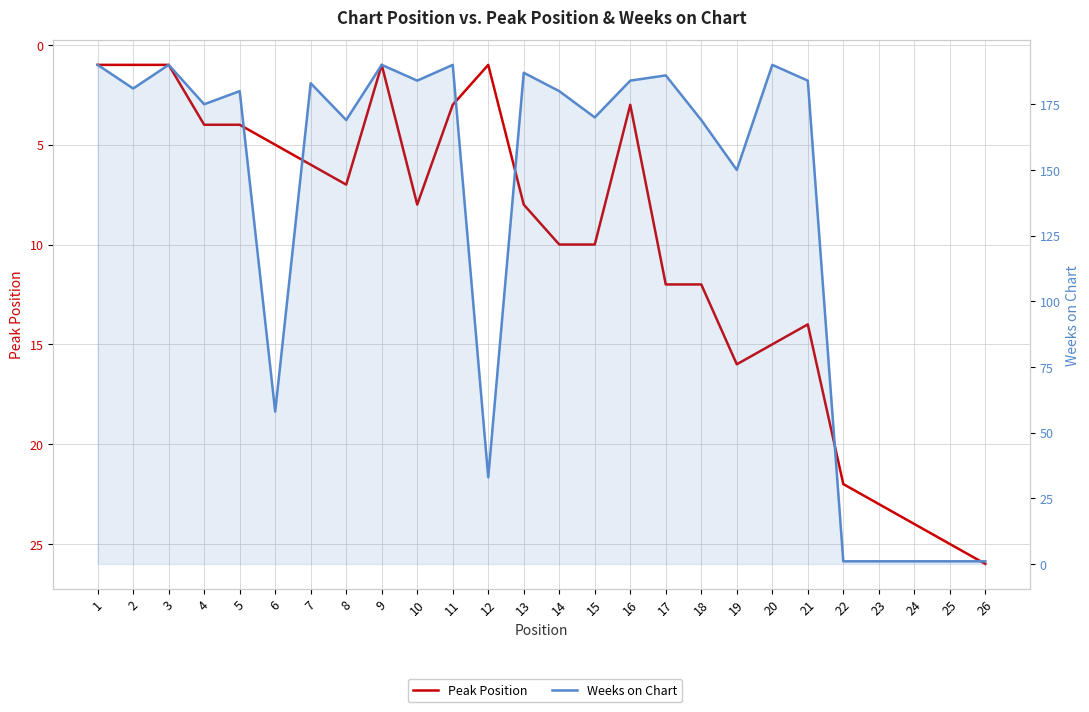

Reading left to right, list all the values displayed in this chart.

Peak Position: 1	1	1	4	4	5	6	7	1	8	3	1	8	10	10	3	12	12	16	15	14	22	23	24	25	26
Weeks on Chart: 190	181	190	175	180	58	183	169	190	184	190	33	187	180	170	184	186	169	150	190	184	1	1	1	1	1